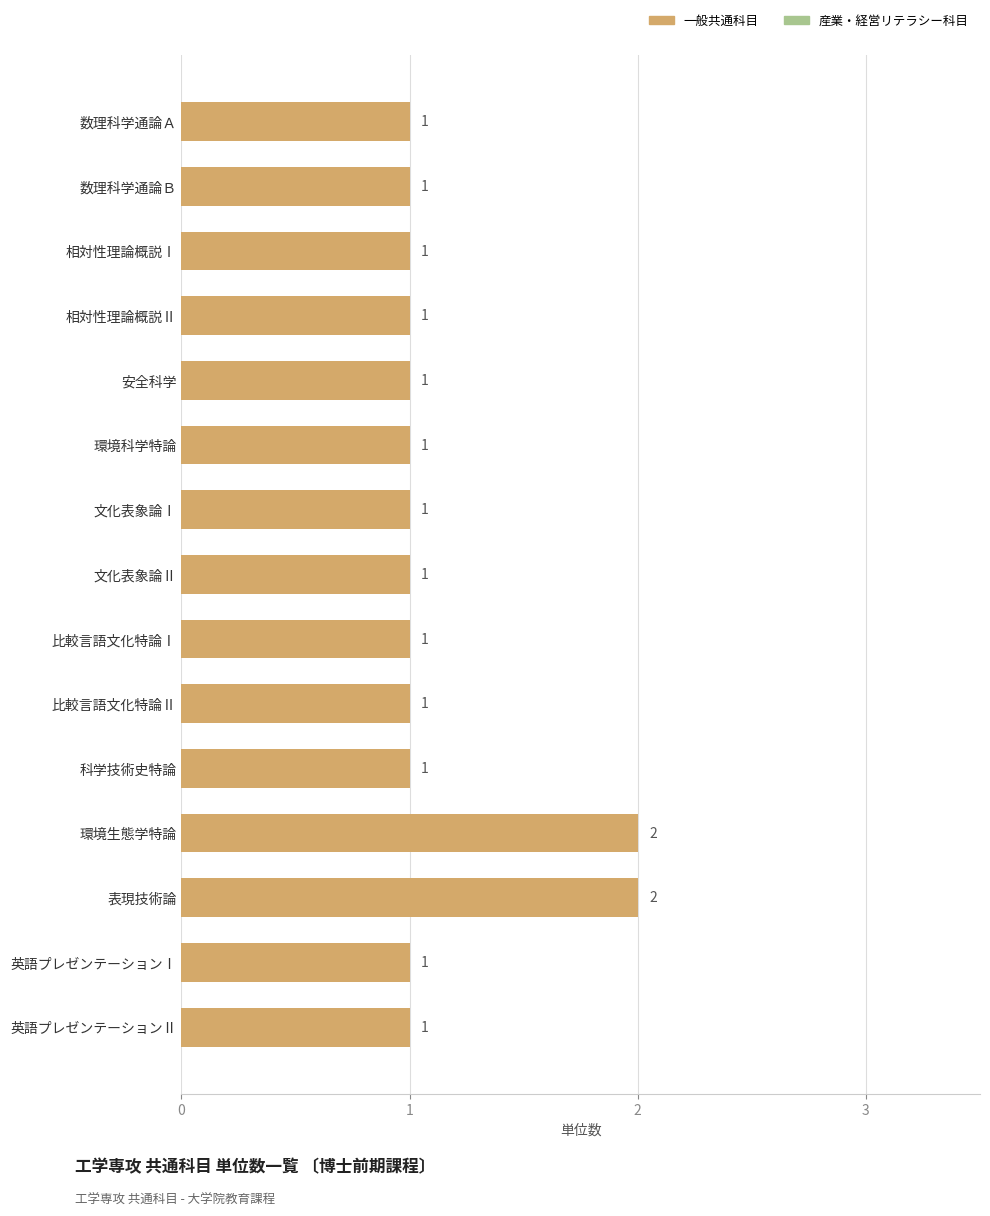

Is it true that the value at 文化表象論Ⅰ is 1?

True